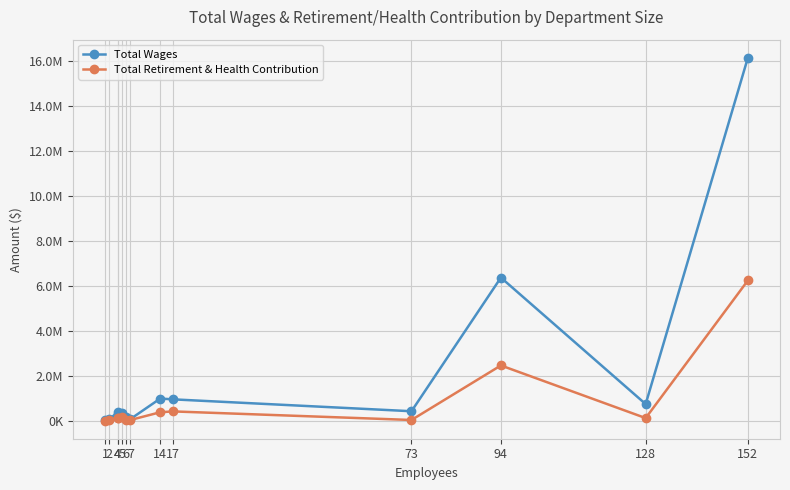

Reading left to right, list all the values displayed in this chart.

Total Wages: 15699	72243	370578	299578	360805	160041	76890	986693	950229	422049	6362054	740300	16130930
Total Retirement & Health Contribution: 6704	38148	133331	123545	146545	52508	34228	378044	414445	33285	2457321	117765	6233752